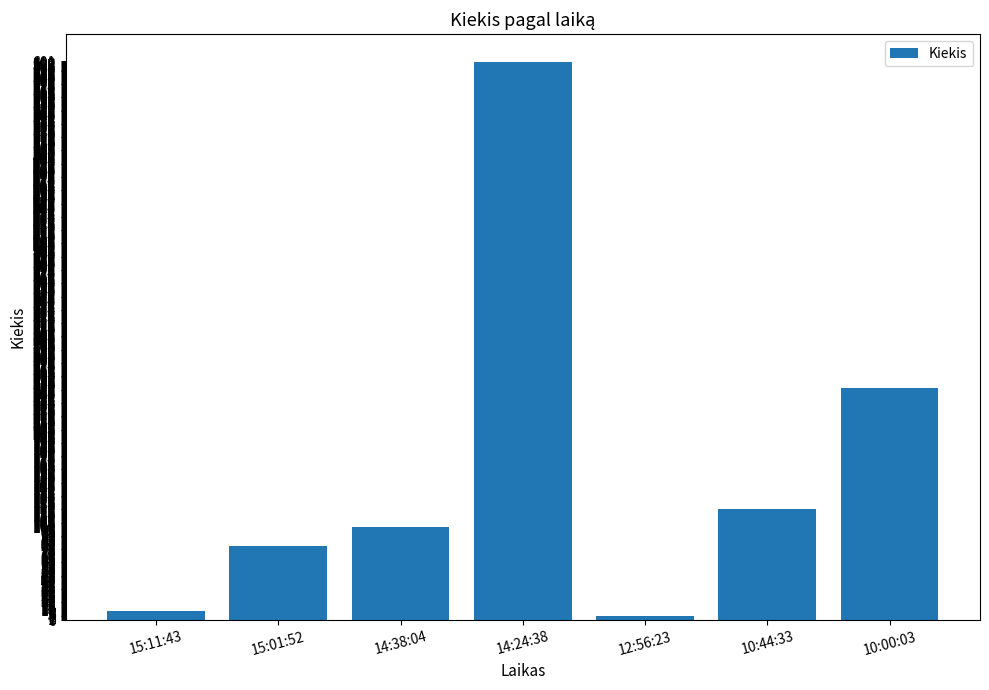

The chart shows a value of 600 at 14:24:38. True or false?

True